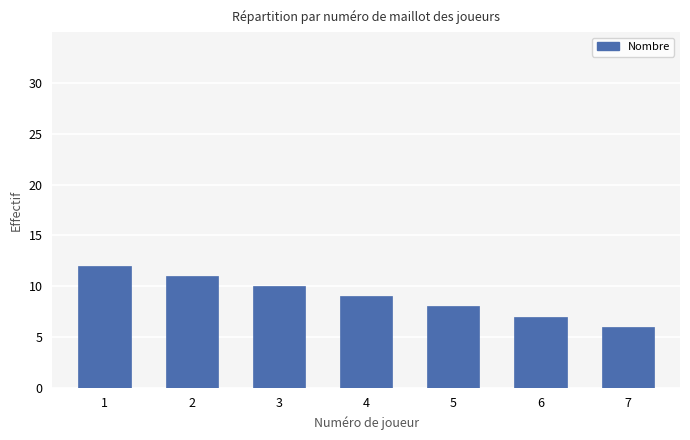

Which has a higher value, 4 or 3?

3